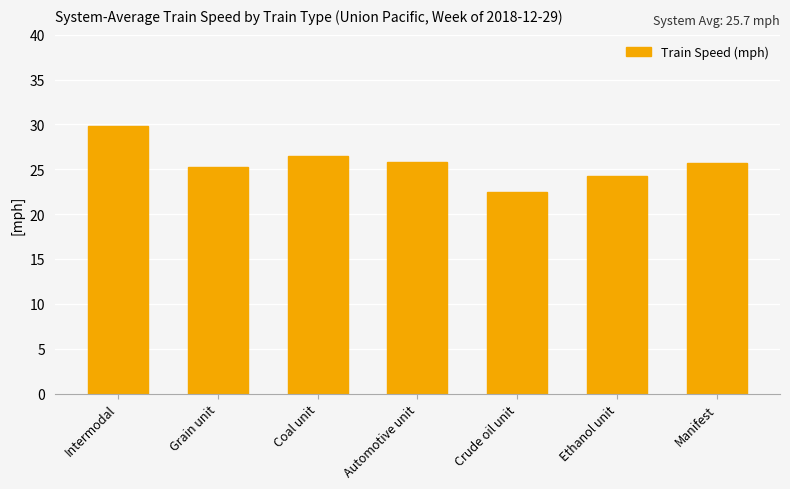

Is it true that the value at Intermodal is 48.1?

False